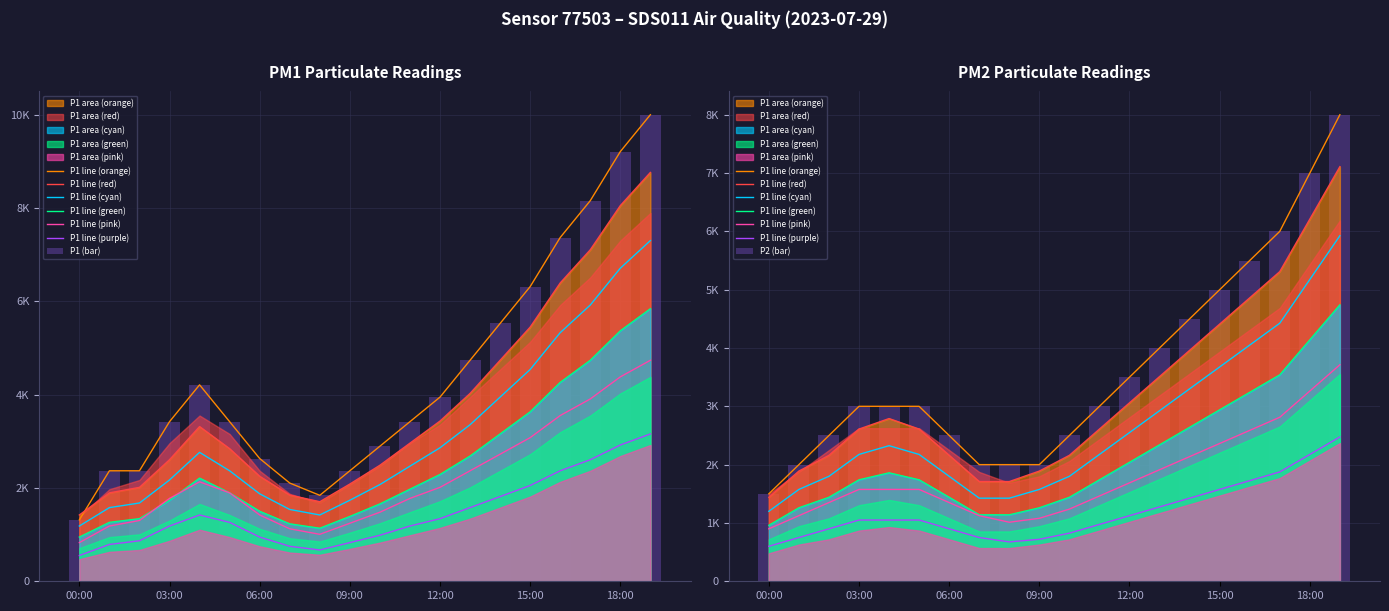

Count the number of categories in the chart.

20